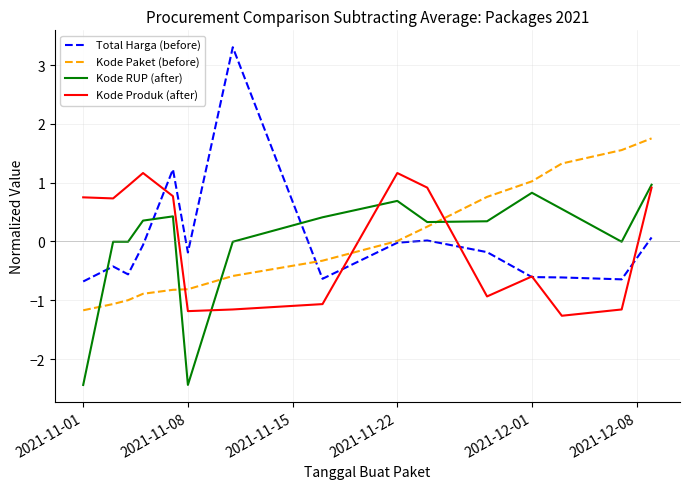

Which series has the largest range (max minus min)?

Total Harga (before)